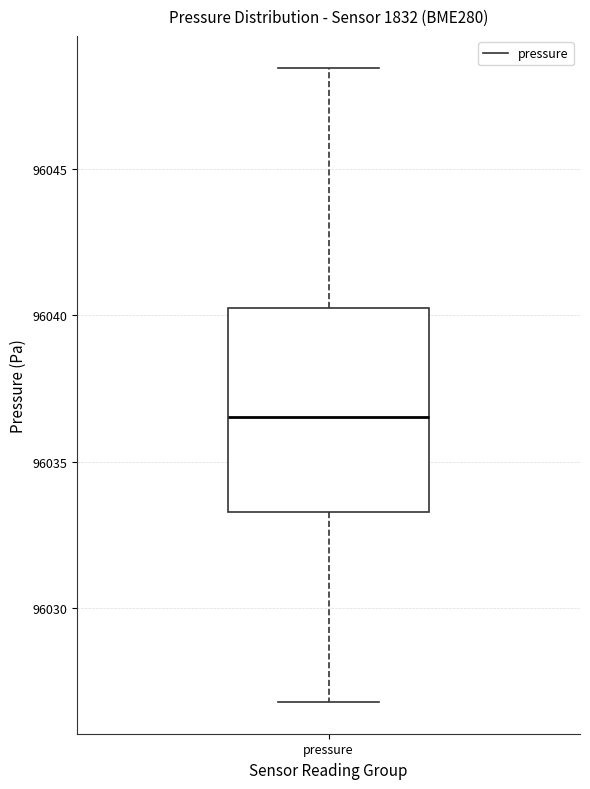

Read this box plot against the y-axis: the position of the median line, the range covered by the box, and the ends of both whiskers. The values are not printed on the chart, so give them approximately, as read against the axis.

median 96036.5, box 96033.5 to 96040.5, whiskers 96027.0 to 96048.5